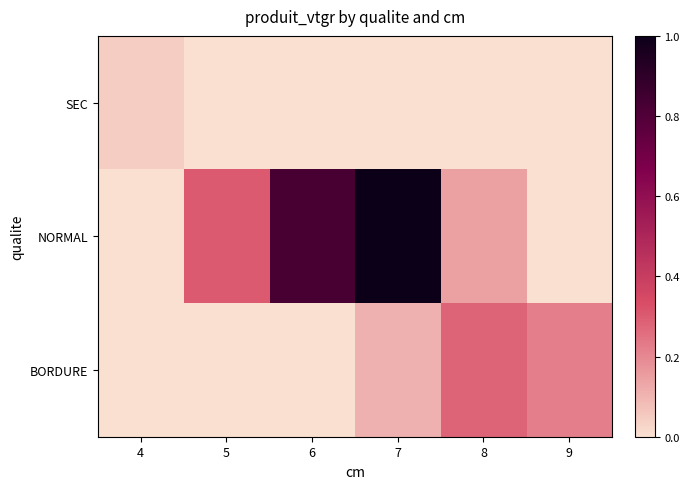

Reading right to left, list all the values displayed in this chart.

SEC: 9=0.0	8=0.0	7=0.0	6=0.0	5=0.0	4=1.4
NORMAL: 9=0.0	8=4.4	7=29.9	6=24.7	5=9.0	4=0.0
BORDURE: 9=6.5	8=8.4	7=3.2	6=0.0	5=0.0	4=0.0